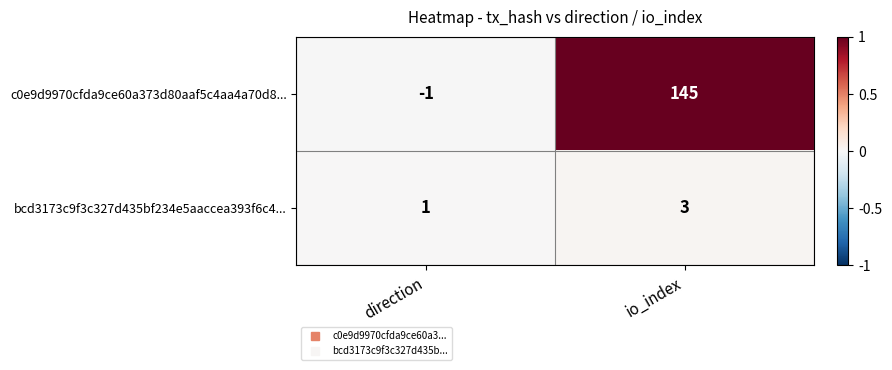

Which series changed the most between direction and io_index?

c0e9d9970cfda9ce60a373d80aaf5c4aa4a70d8...